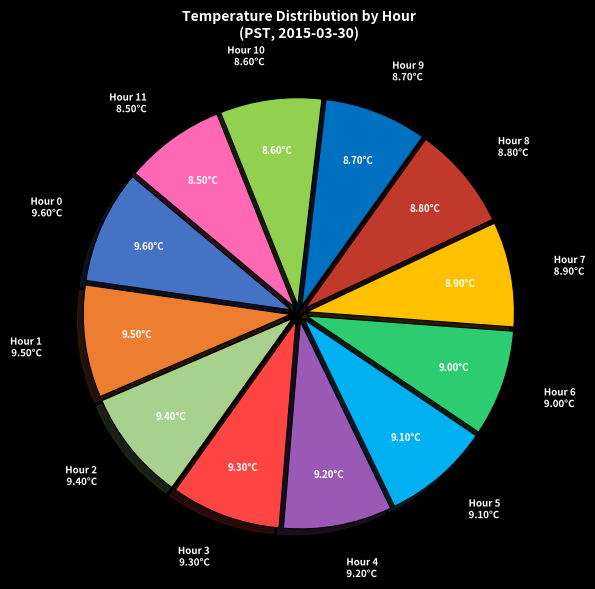

Is there a majority slice in this chart?

No